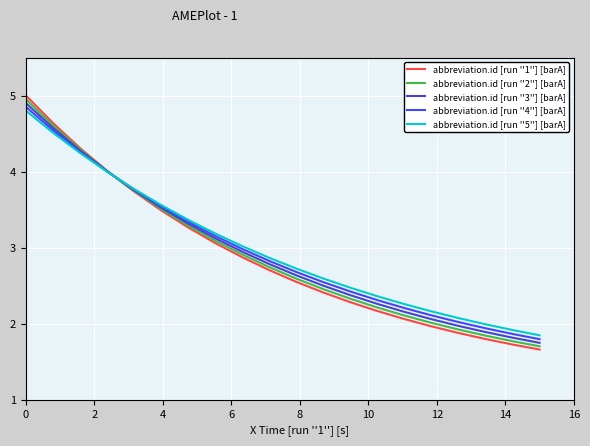

Which series has the widest spread of values?

abbreviation.id [run ''1''] [barA]